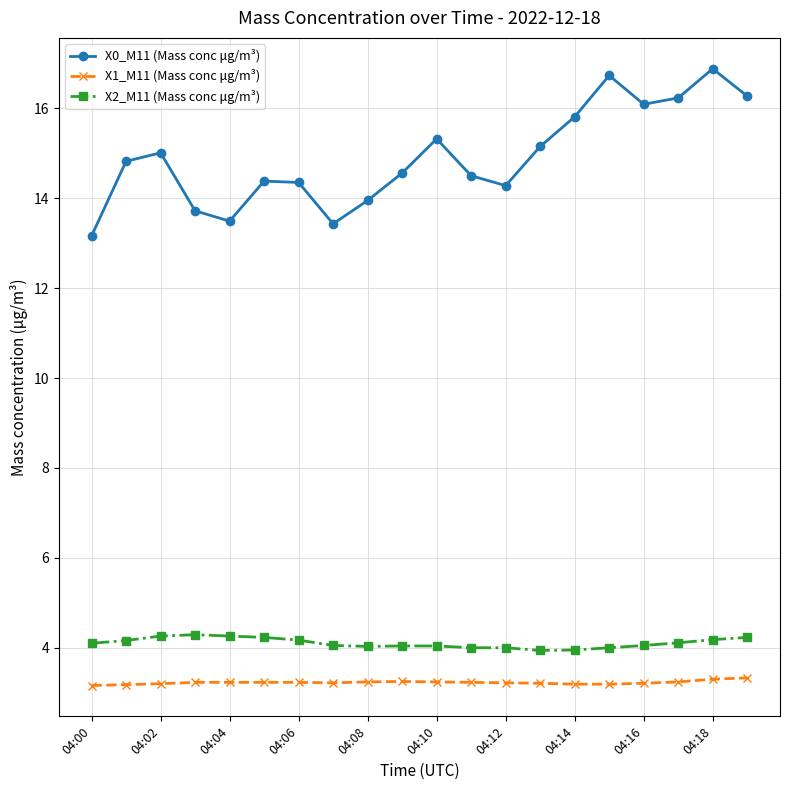

How many categories are shown in the chart?

20